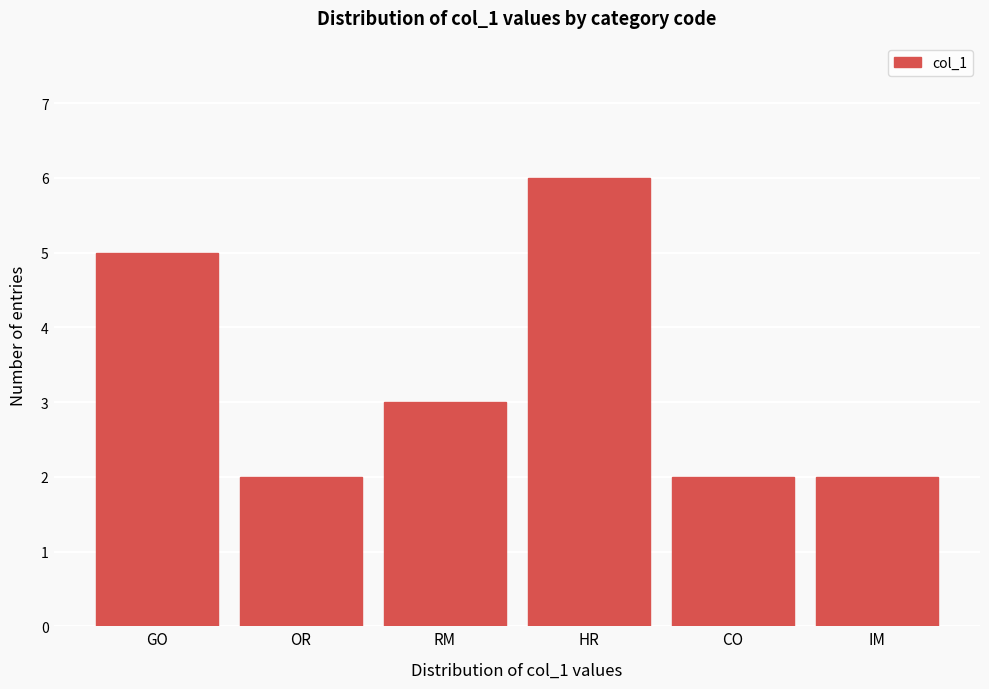

Reading right to left, list all the values displayed in this chart.

IM=2	CO=2	HR=6	RM=3	OR=2	GO=5